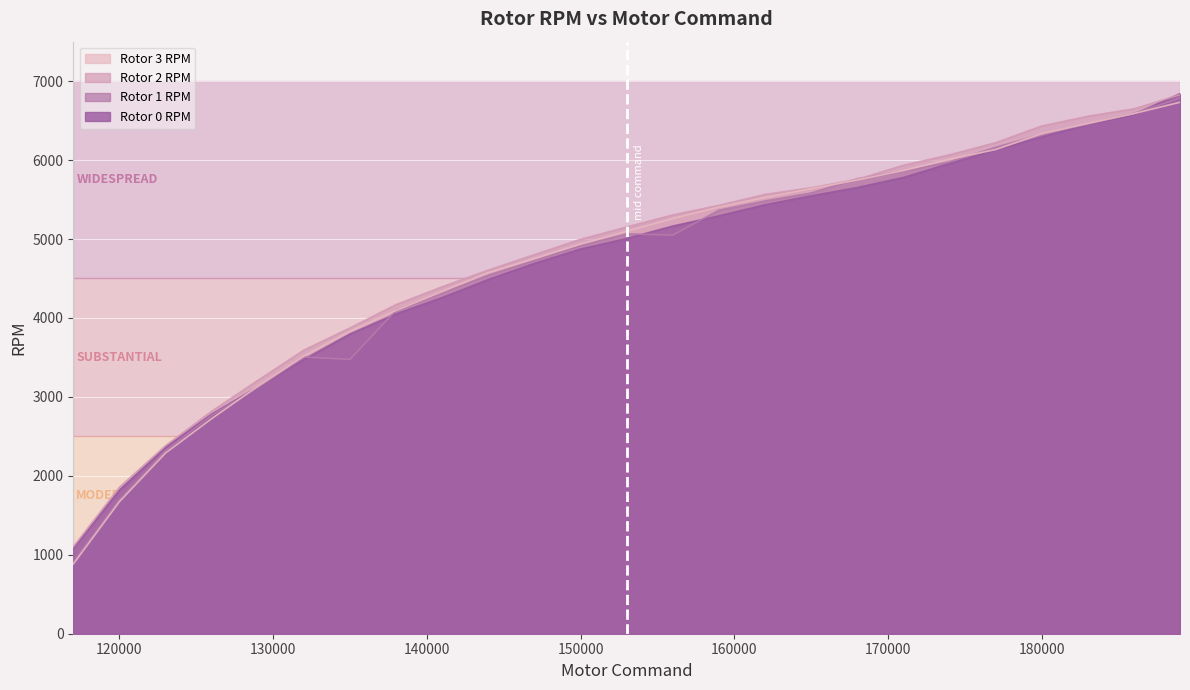

Which category has the lowest value in the Rotor 3 RPM series?

117000